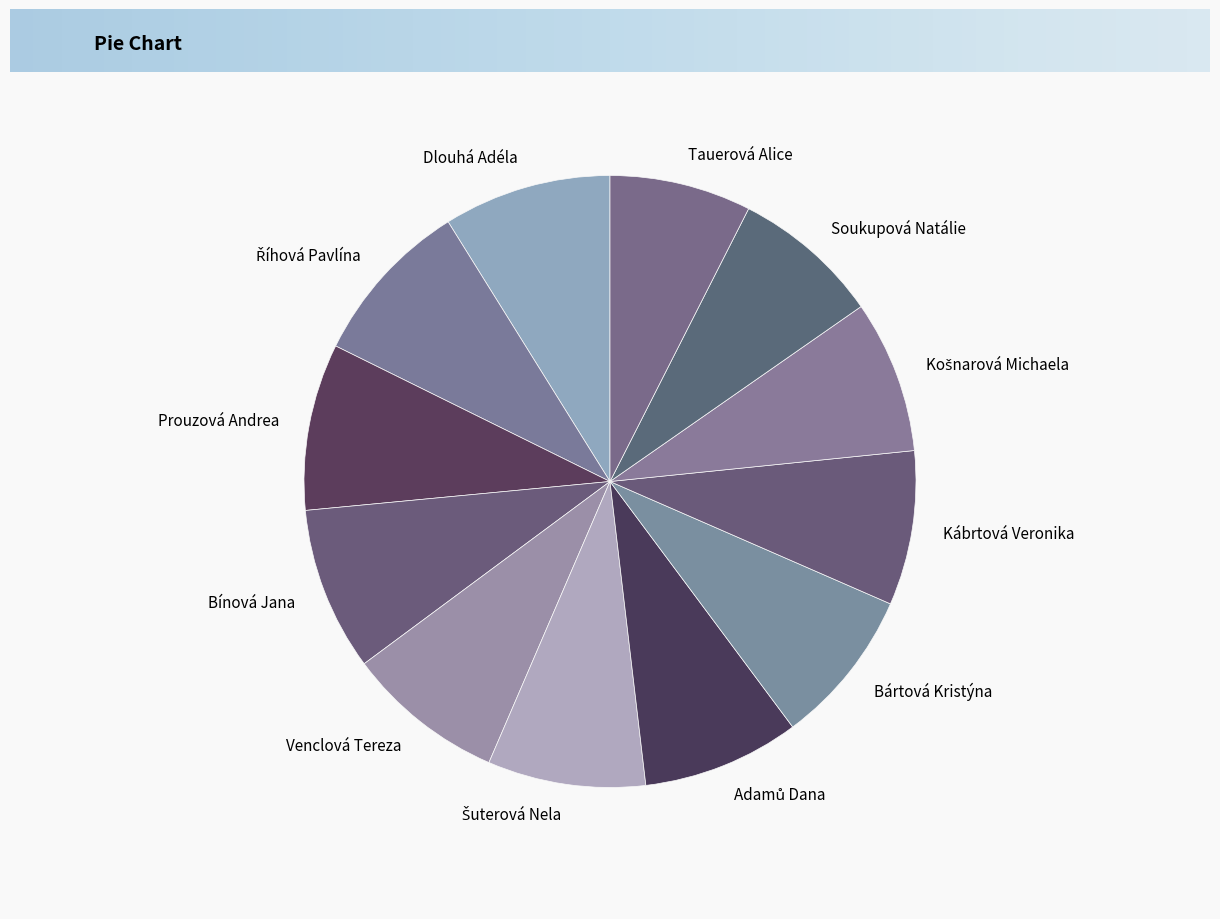

The Dlouhá Adéla slice represents 3% of the pie. True or false?

False